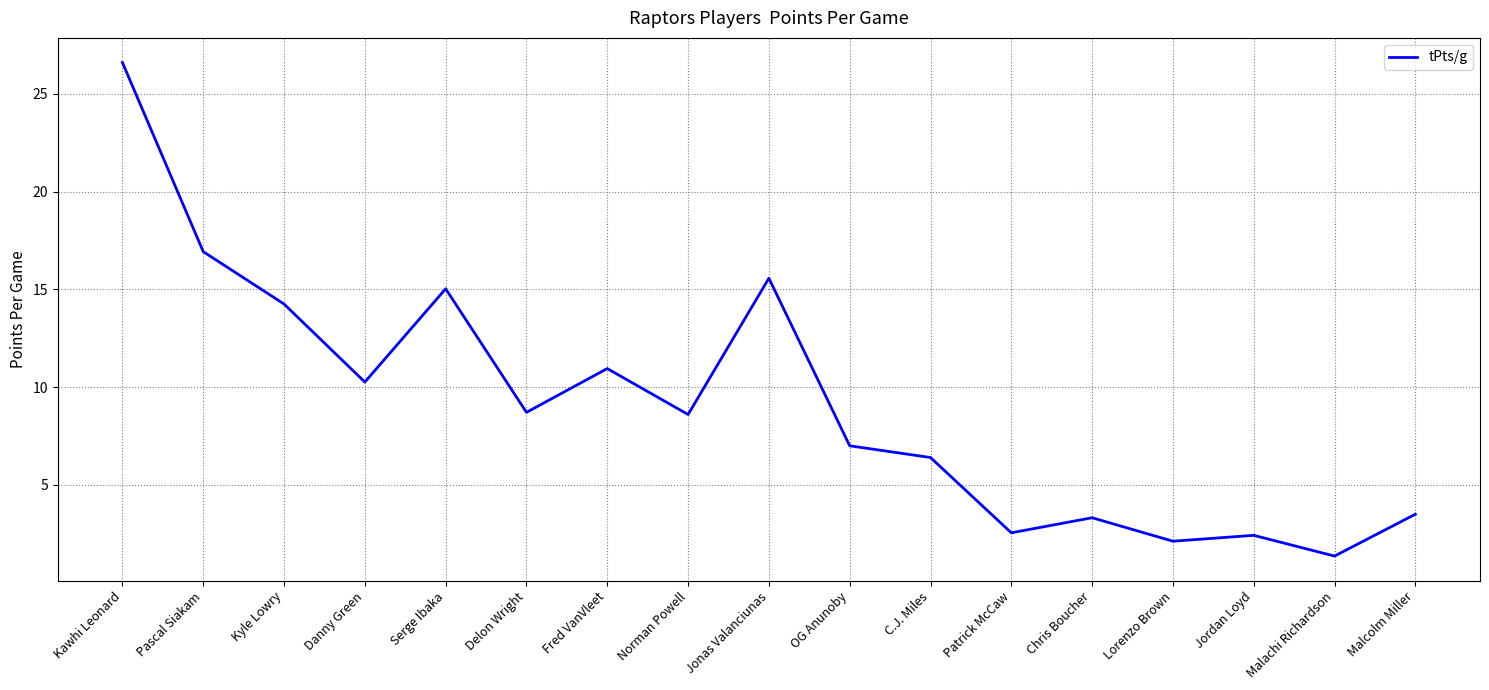

What is the smallest value displayed?

1.4